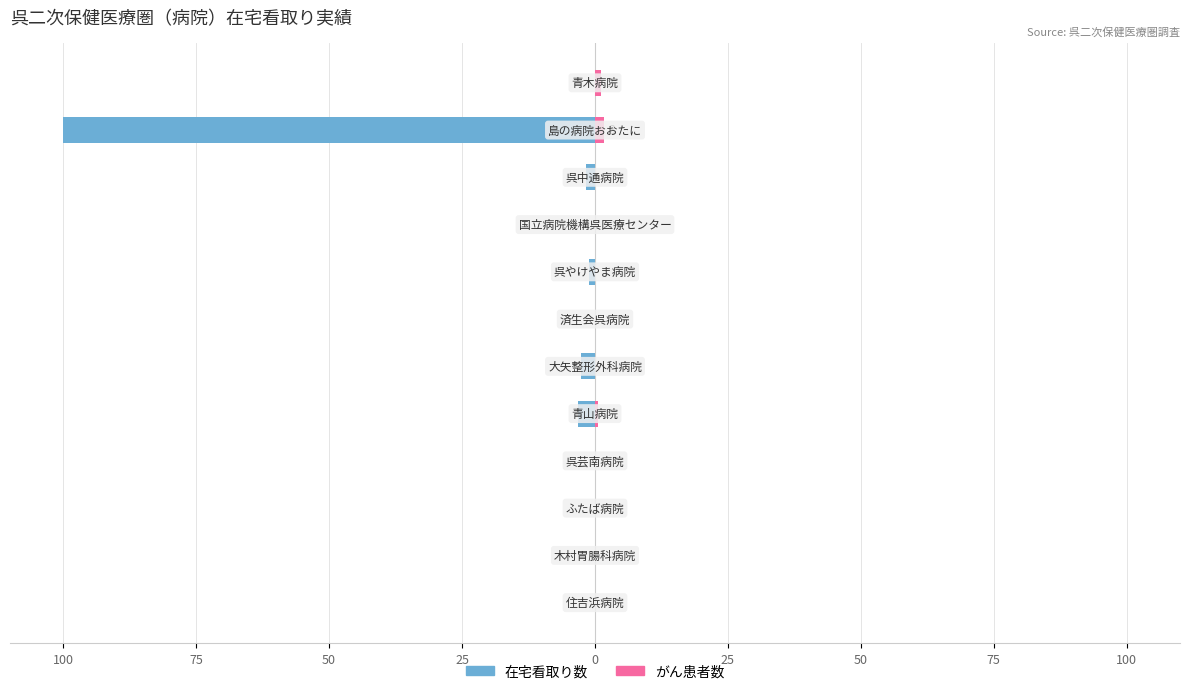

Reading left to right, transcribe all the data shown in this chart.

在宅看取り数: 0.0	0.0	0.0	0.0	-3.2	-2.7	0.0	-1.1	0.0	-1.6	-100.0	0.0
がん患者数: 0.0	0.0	0.0	0.0	0.5	0.0	0.0	0.0	0.0	0.0	1.6	1.1